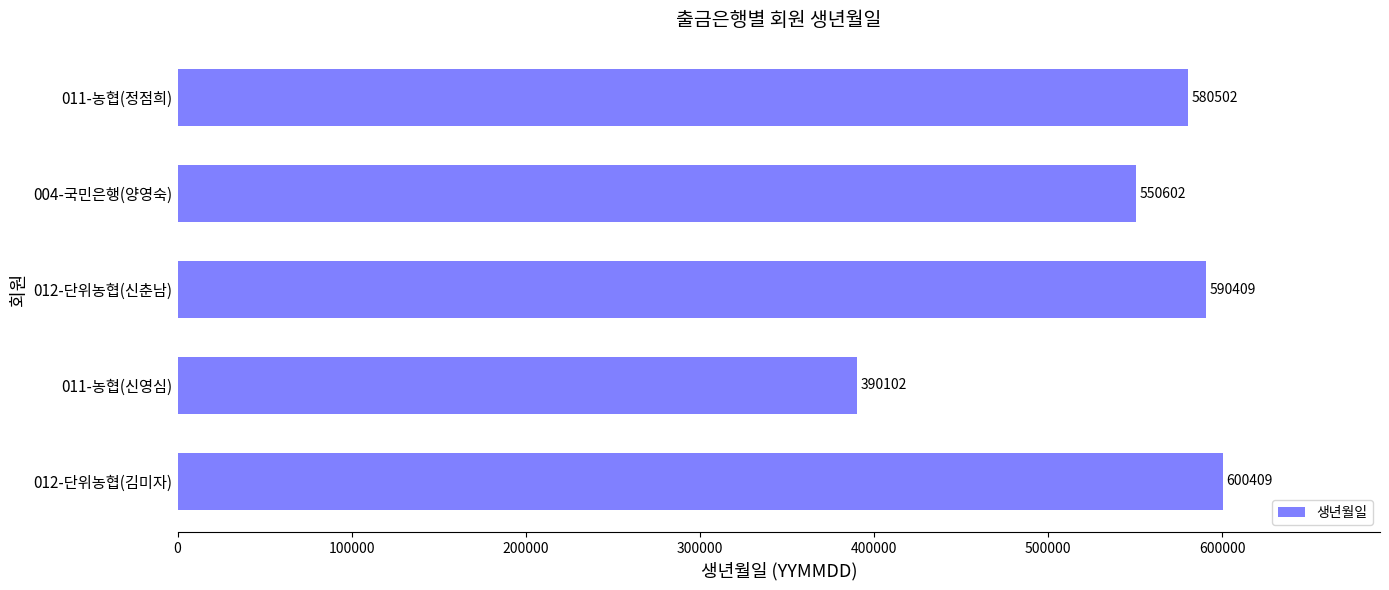

What is the difference between the values at 004-국민은행(양영숙) and 012-단위농협(신춘남)?

39807